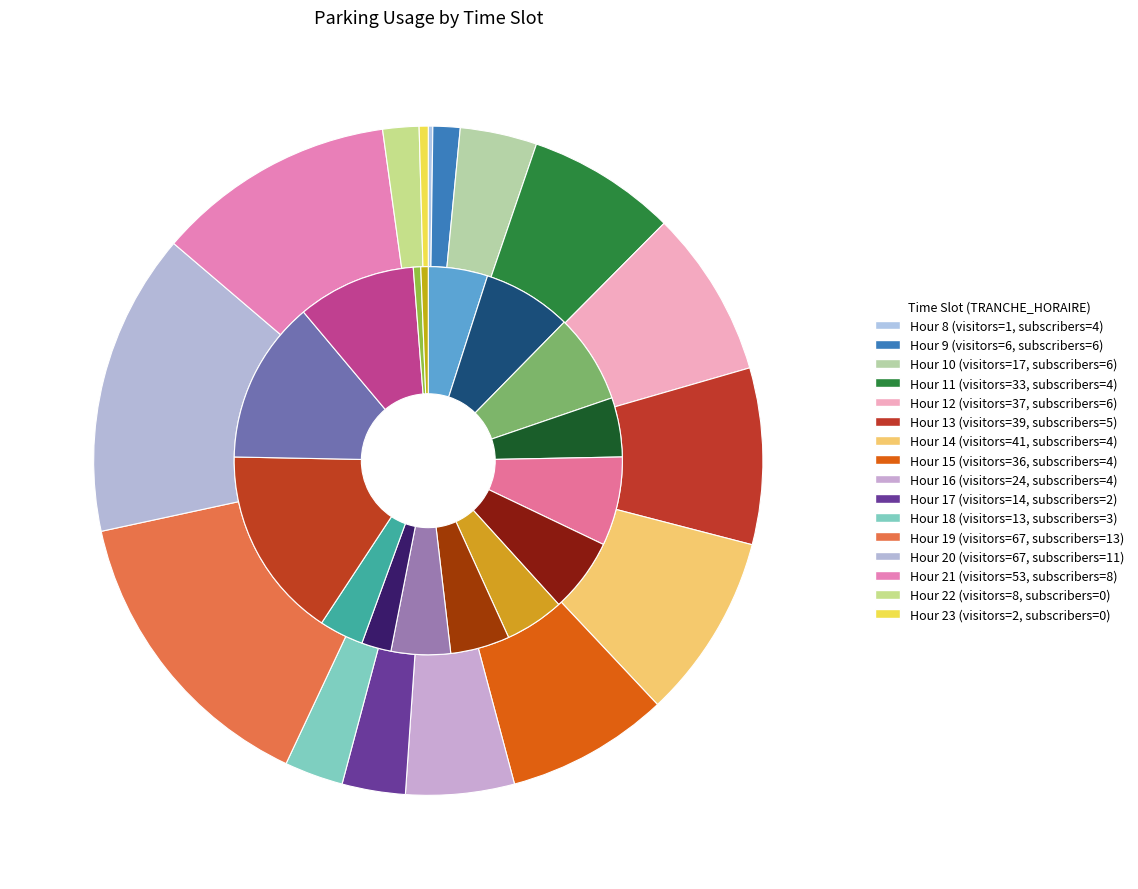

Between 16 and 20, which is larger?

20